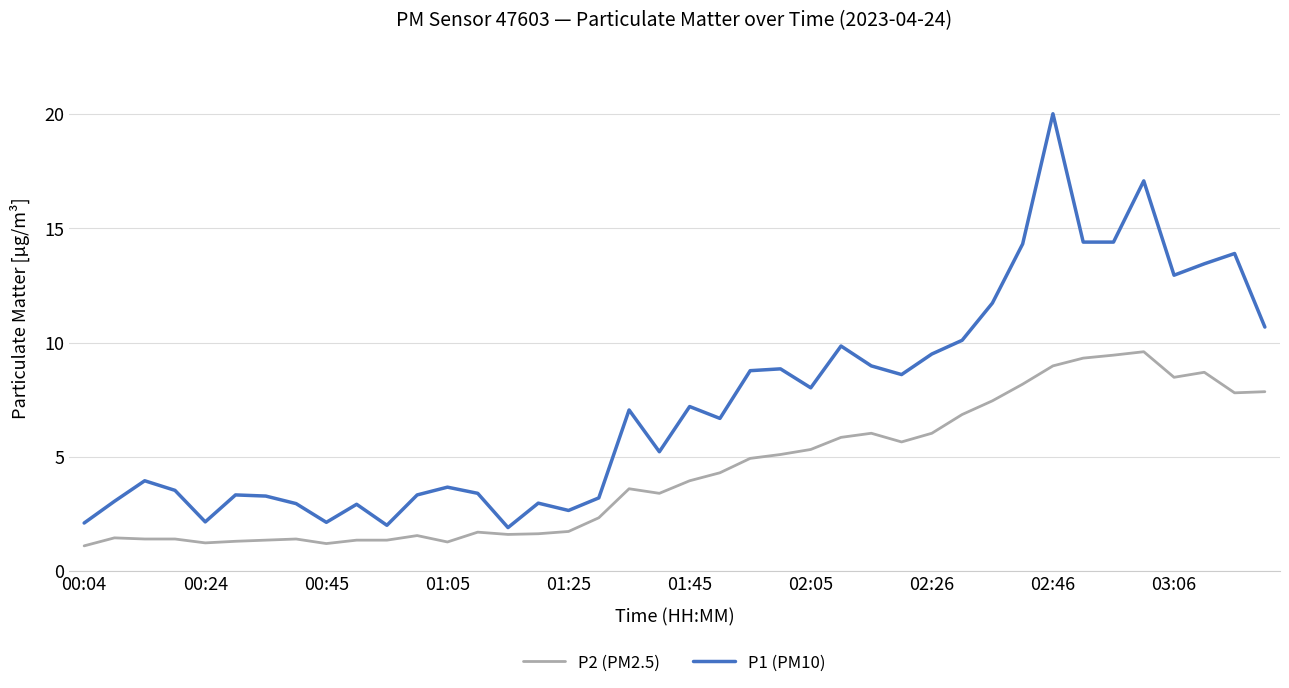

What are all the series names shown in the legend?

P2 (PM2.5), P1 (PM10)